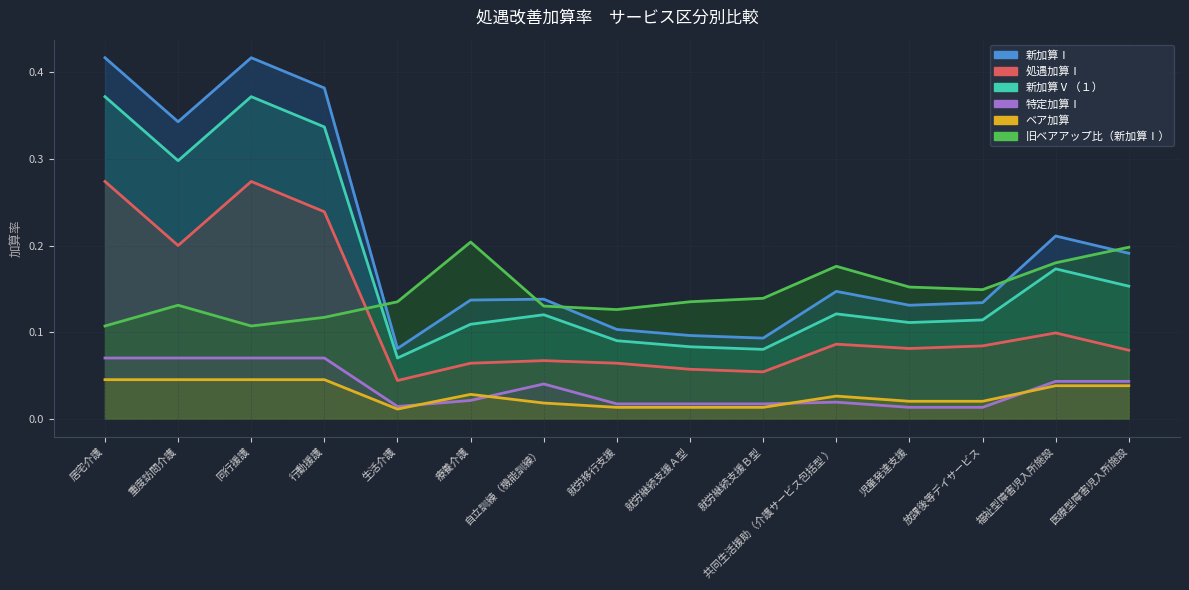

The value of 新加算Ⅴ（１） at 自立訓練（機能訓練） is 0.1. True or false?

True